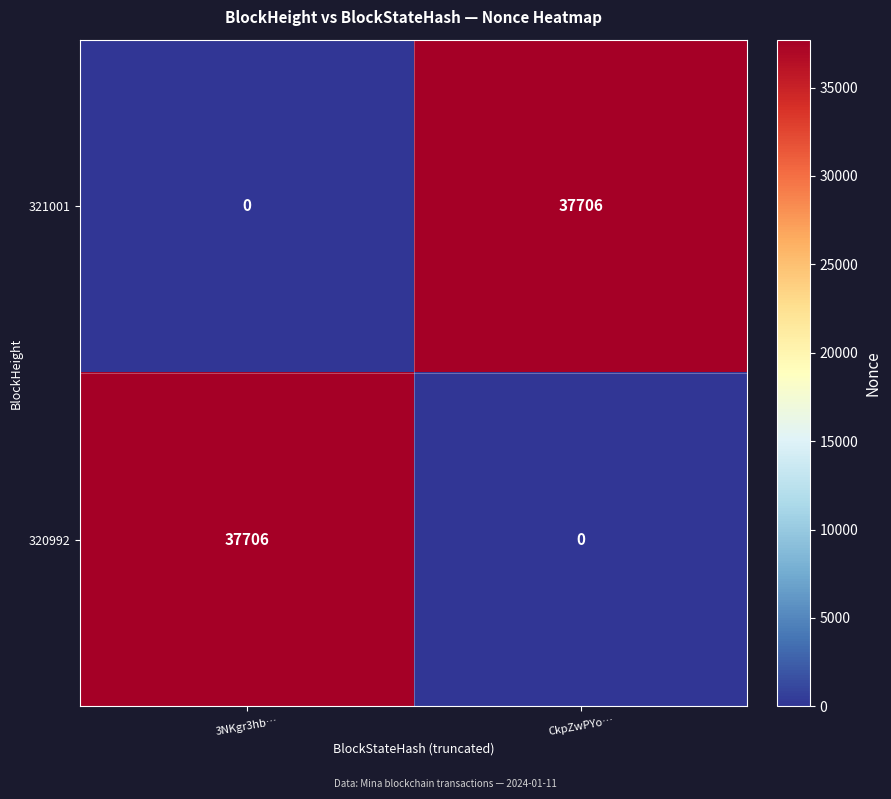

Where is 321001 nearest to the value 18853?

3NKgr3hb…